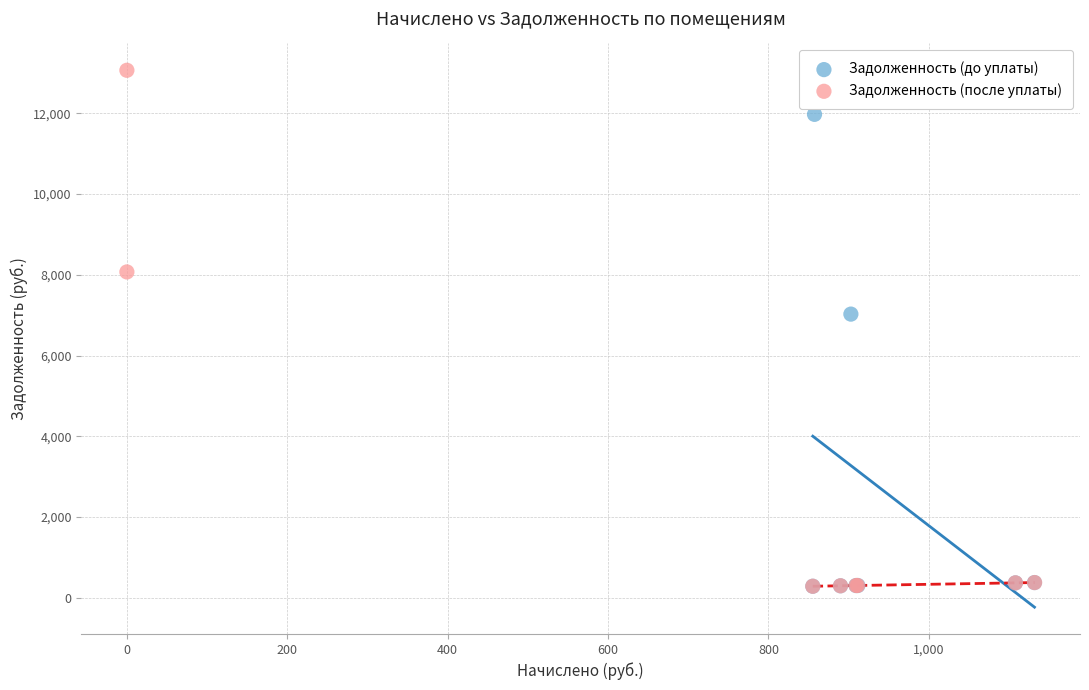

Which series contains the highest Y value?

Задолженность (после уплаты)